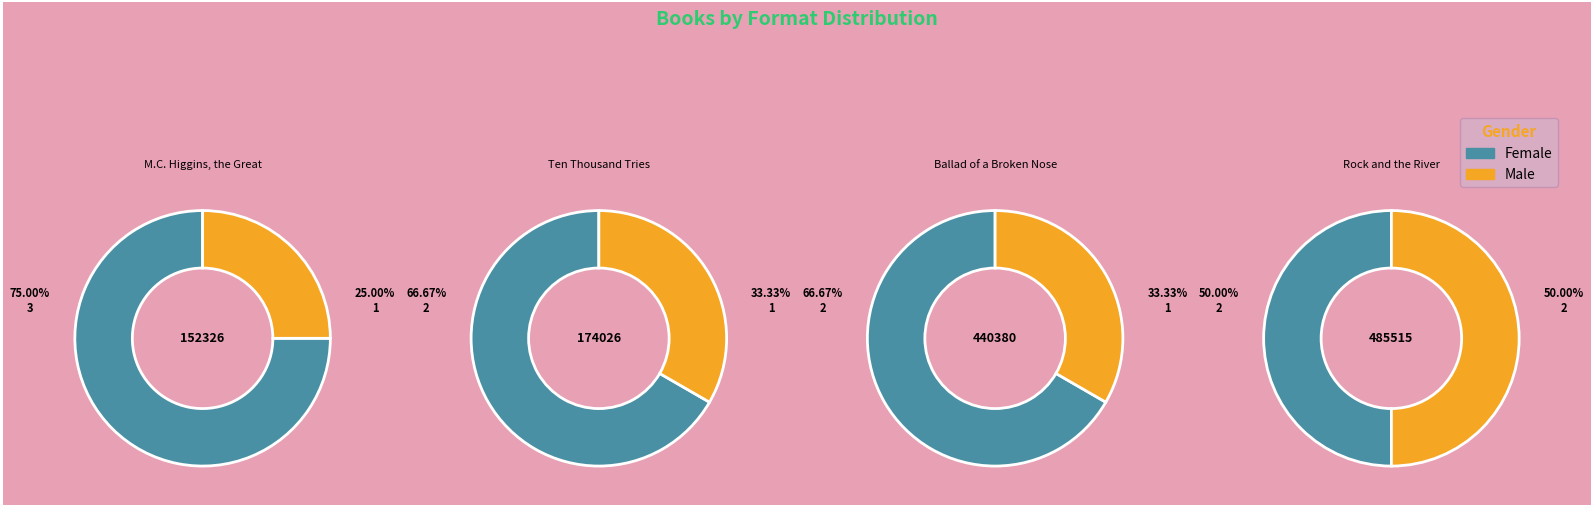

Which category has the biggest portion of the pie?

M.C. Higgins, the Great